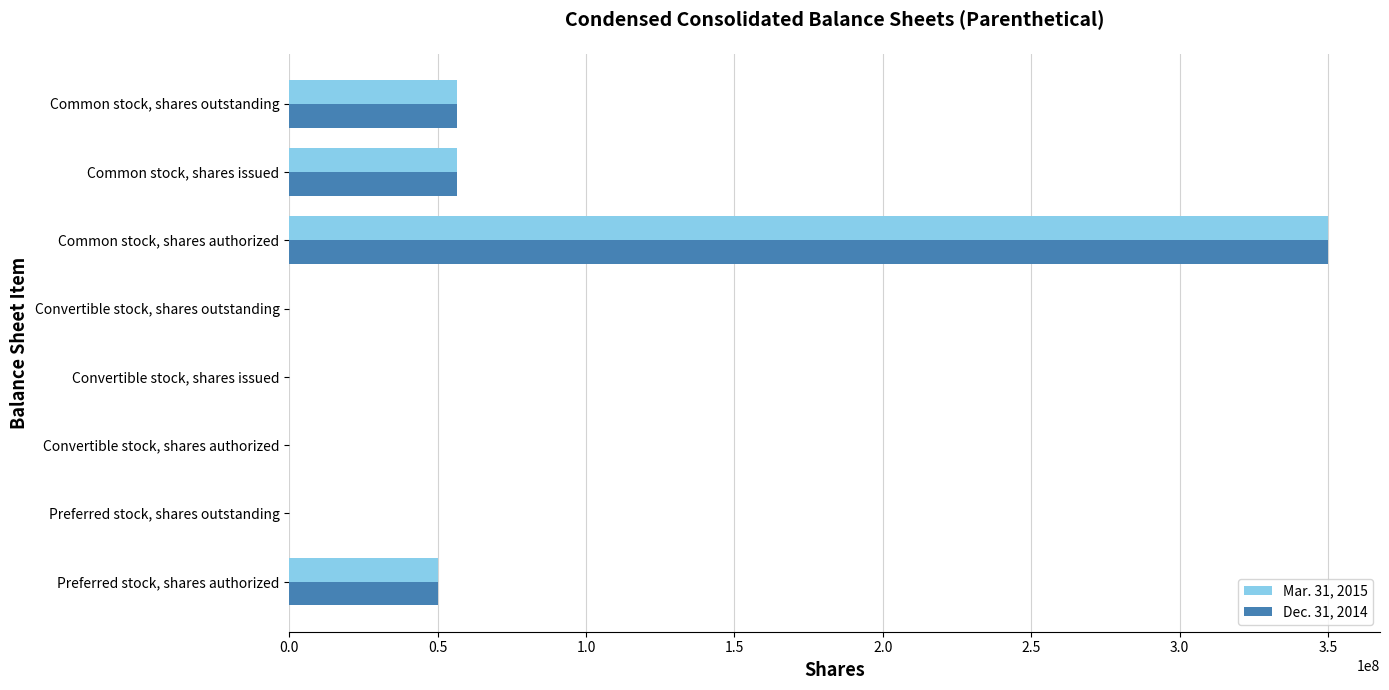

At which category does the chart reach its peak across all series?

Common stock, shares authorized